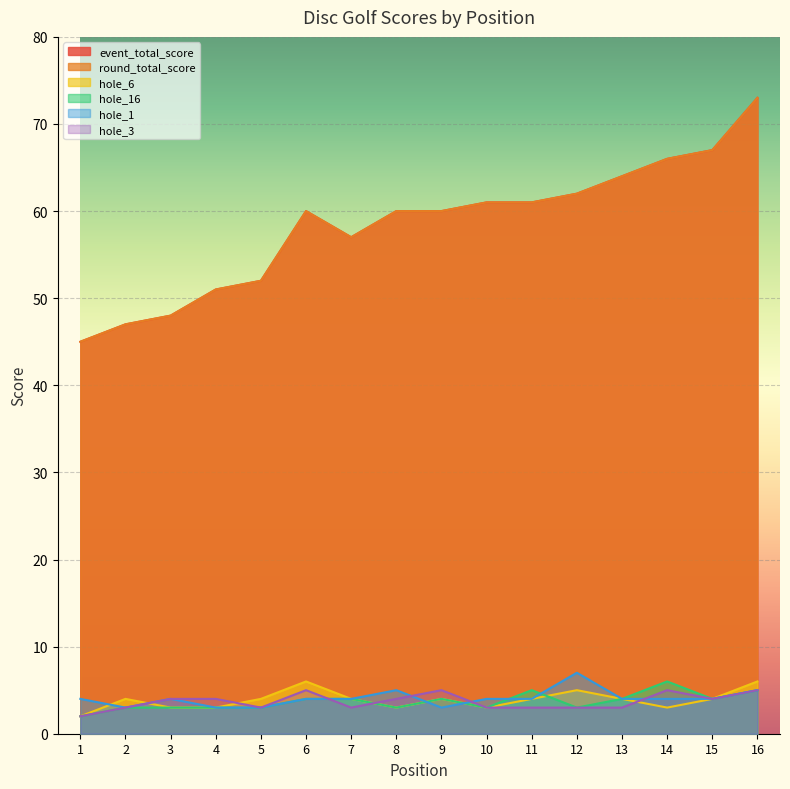

Which category has the highest value across all series?

16